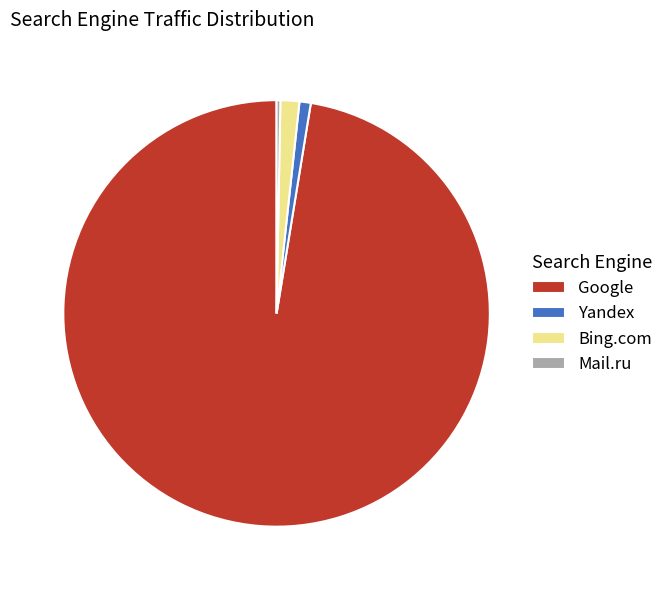

Between Google and Mail.ru, which is larger?

Google